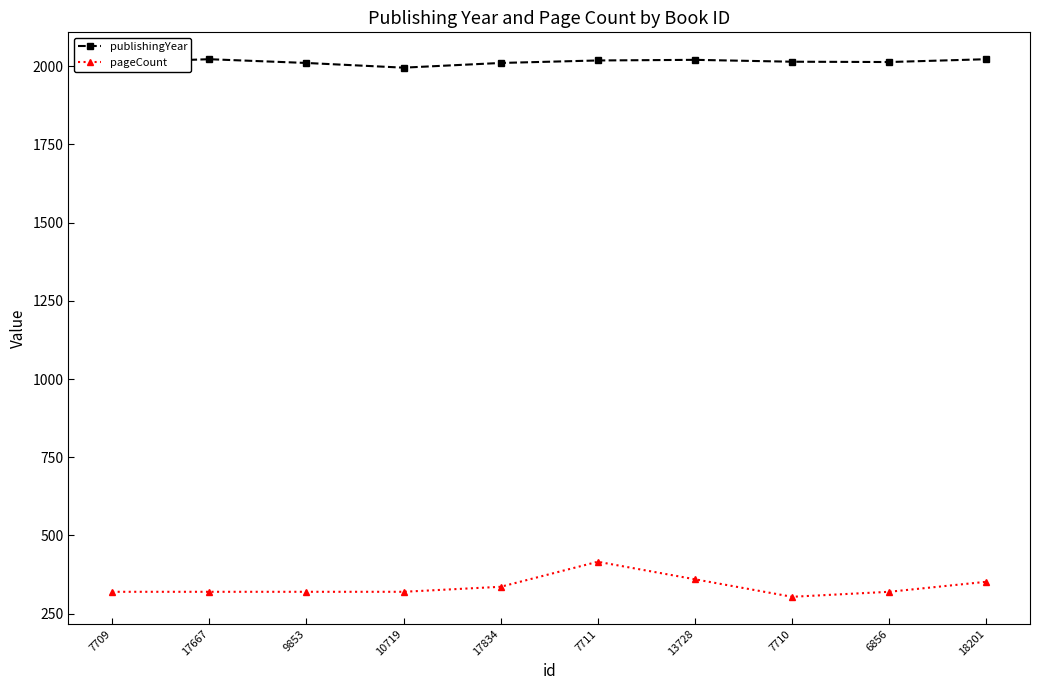

True or false: pageCount has a value of 336 at 17834.

True